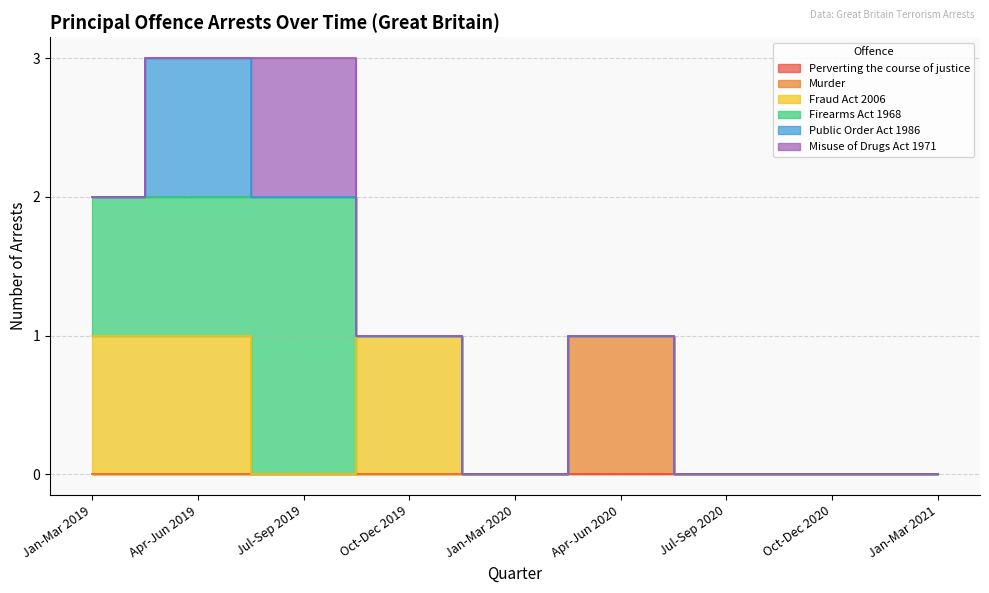

Is it true that Fraud Act 2006 equals 1 at Oct-Dec 2019?

False